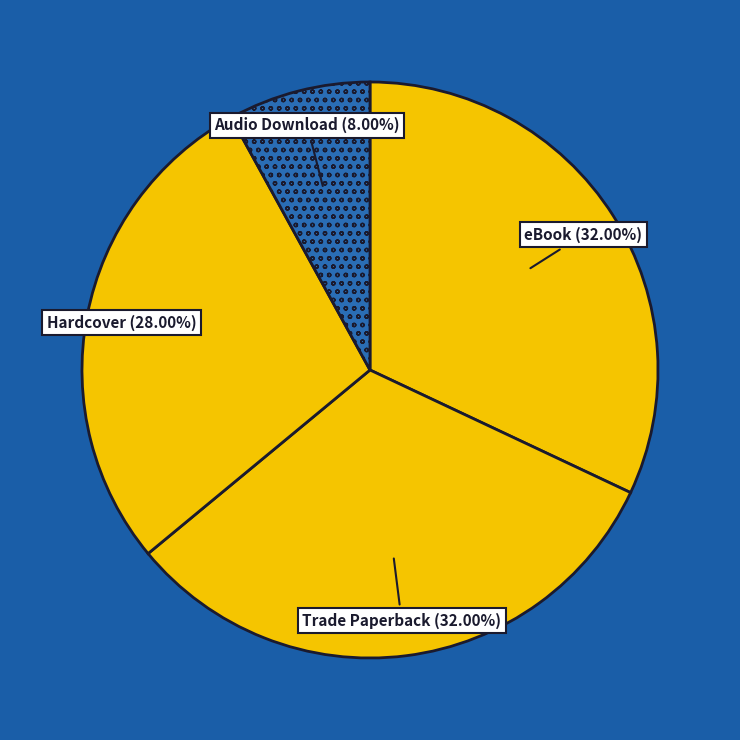

How many segments does this pie chart have?

4